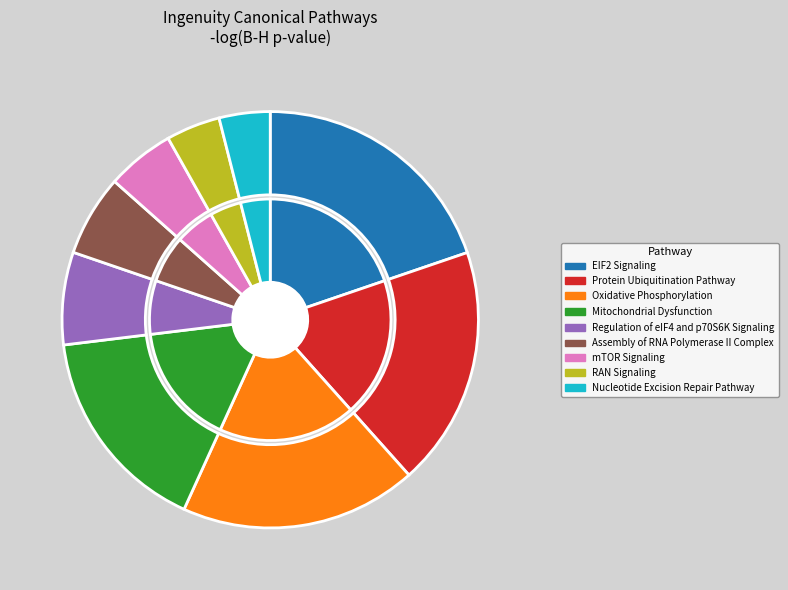

What percentage is the Nucleotide Excision Repair Pathway slice, to the nearest percent?

4%